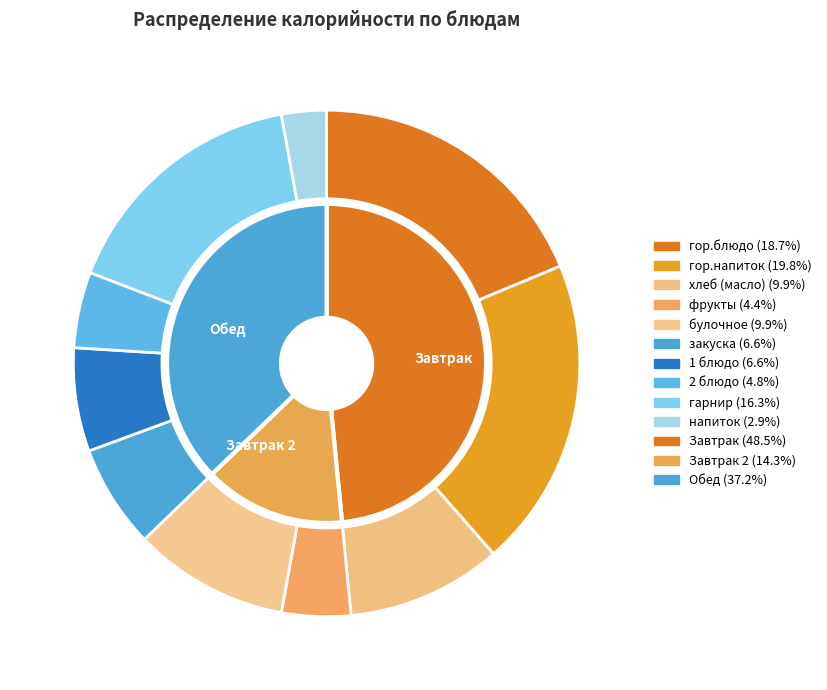

To the nearest percent, what percentage of the pie is хлеб (масло)?

10%